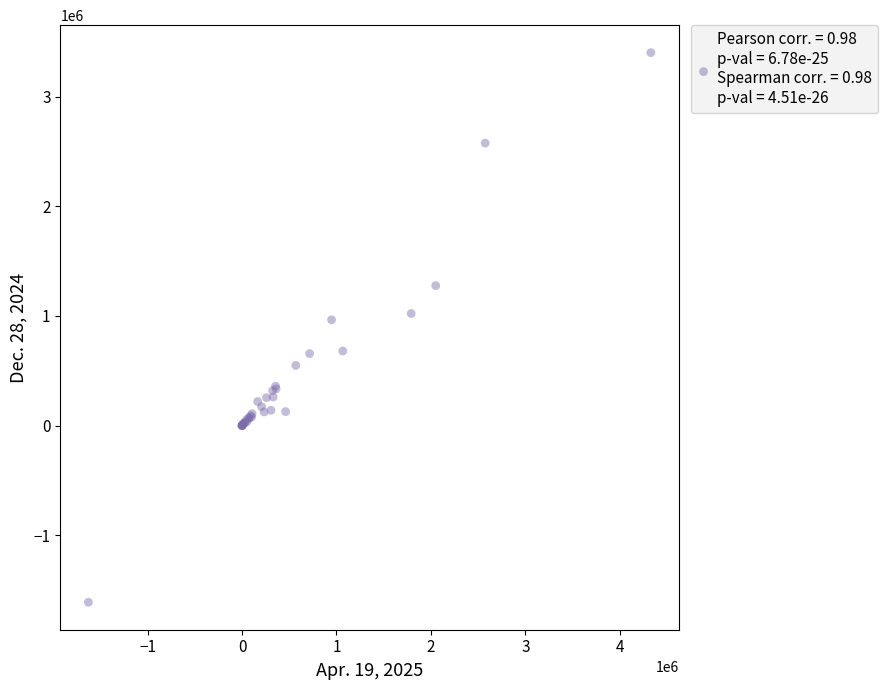

What Y value in the scatter plot is closest to 894704?

964320